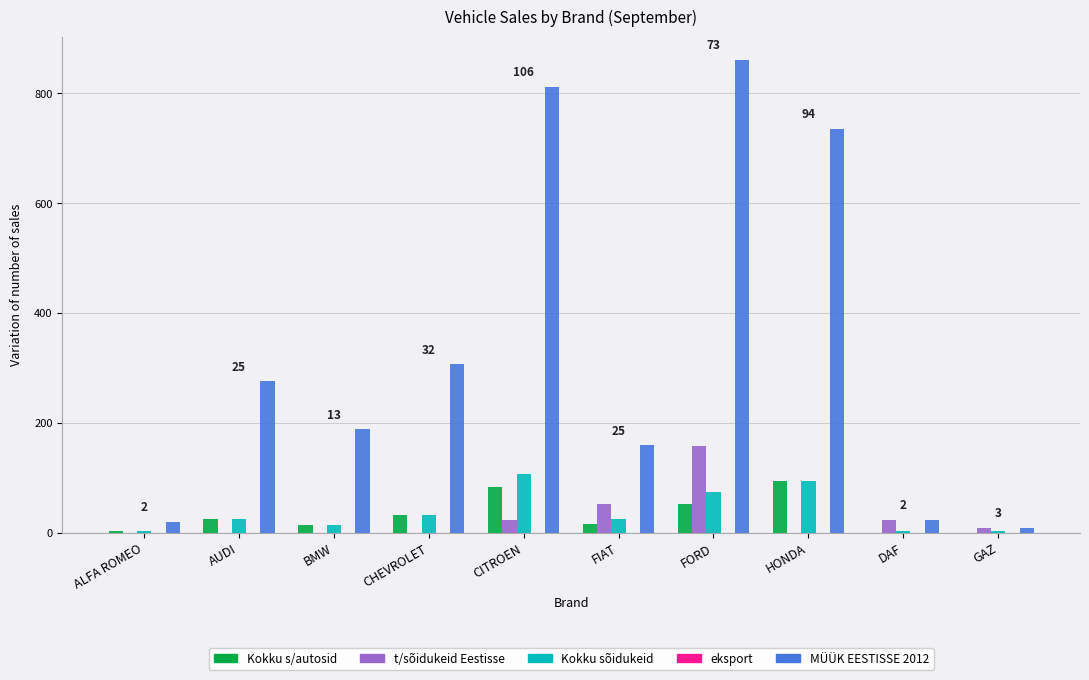

What is the sum of all Kokku s/autosid values?

316